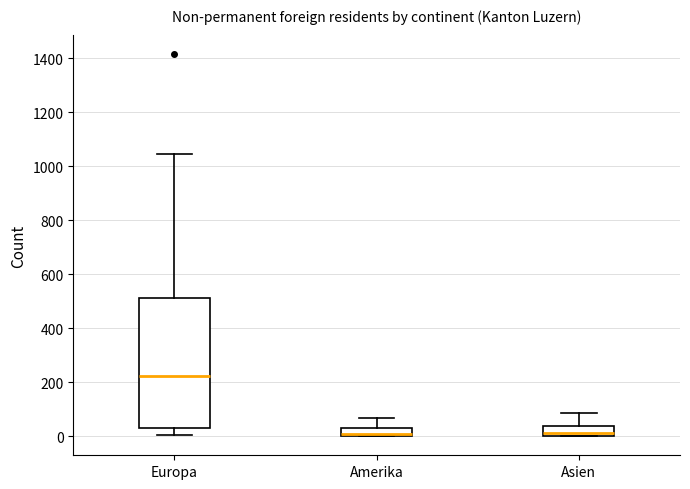

Which box is the tallest, from its lower edge to its upper edge?

Europa